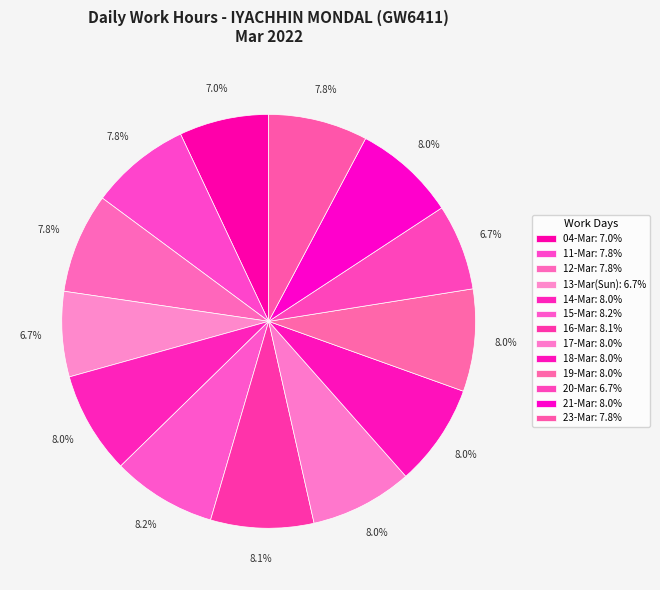

To the nearest percent, what portion does 19-Mar represent?

8%